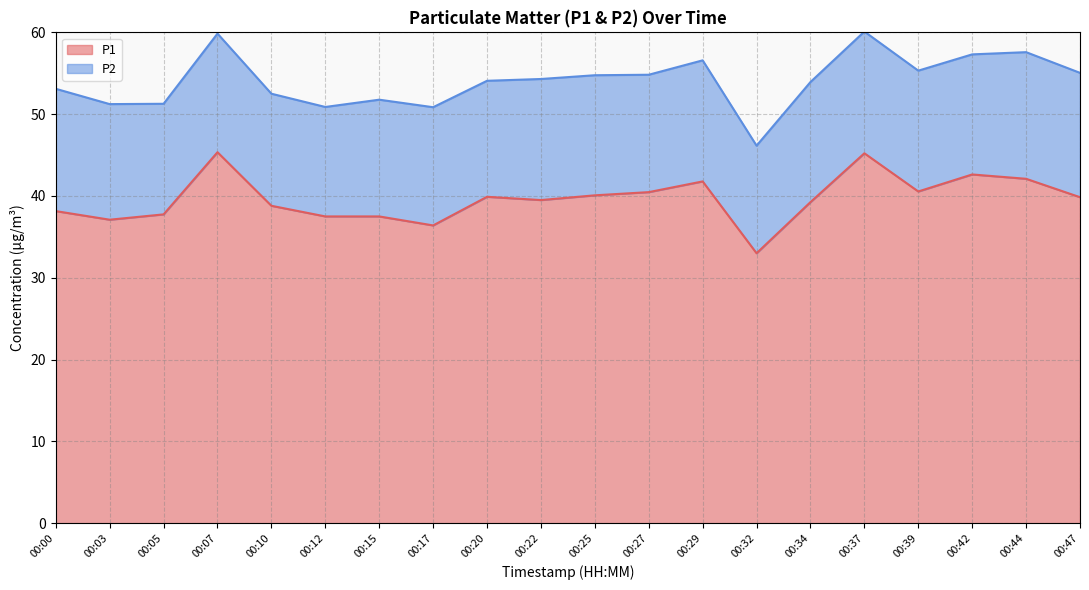

At which category does the chart reach its minimum across all series?

00:32